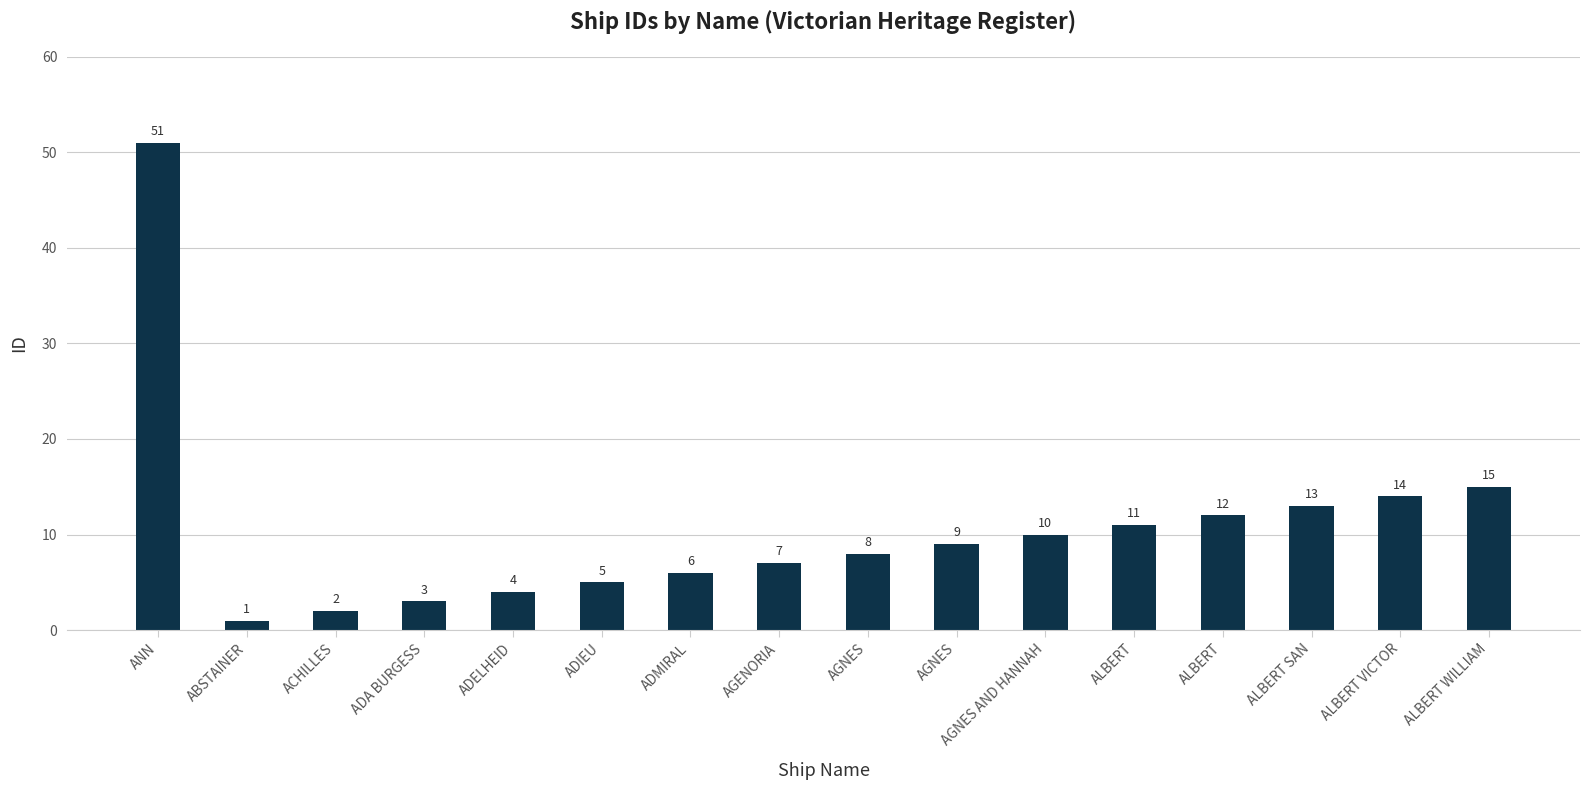

Read the value at ADIEU, to the nearest 5.

5